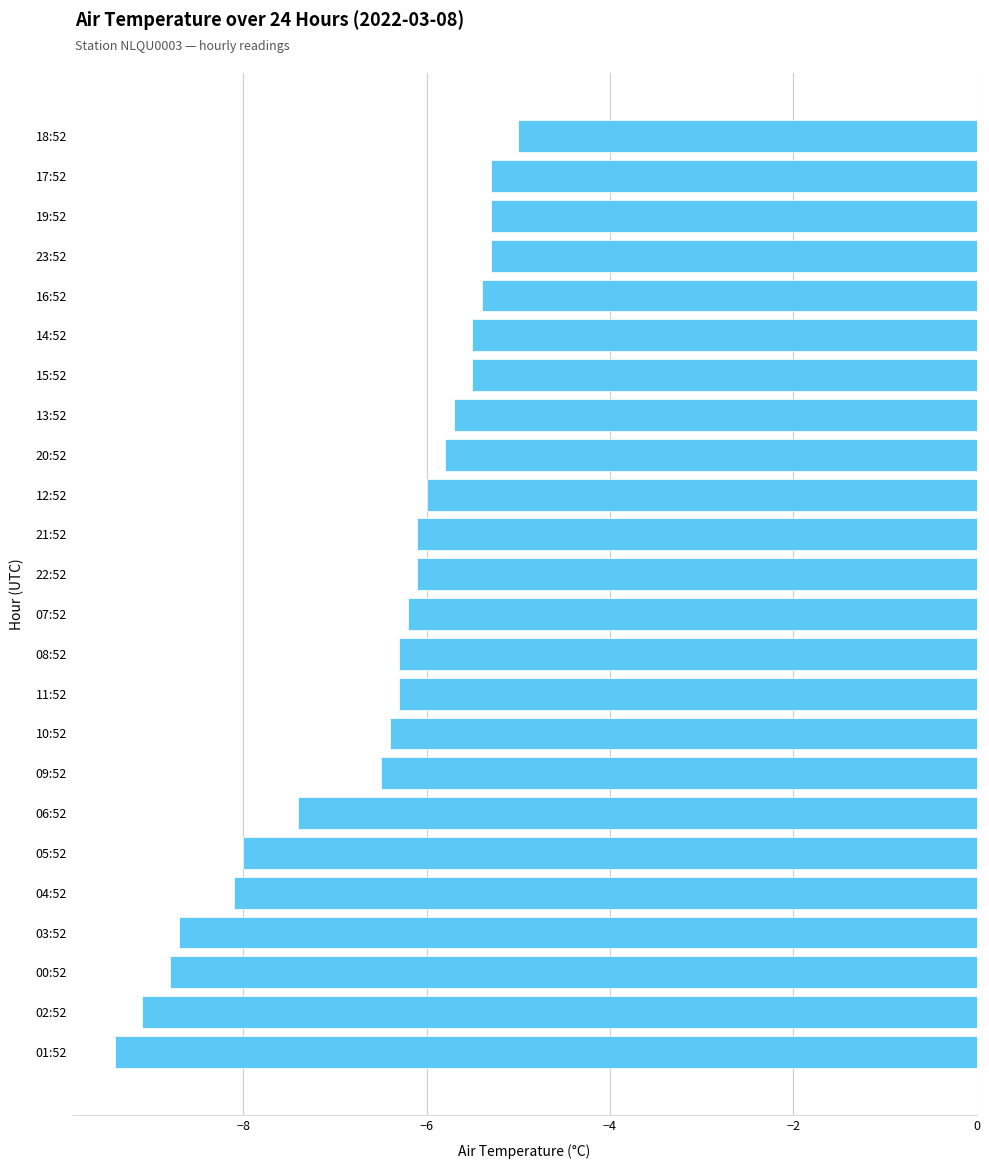

Count the number of categories in the chart.

24